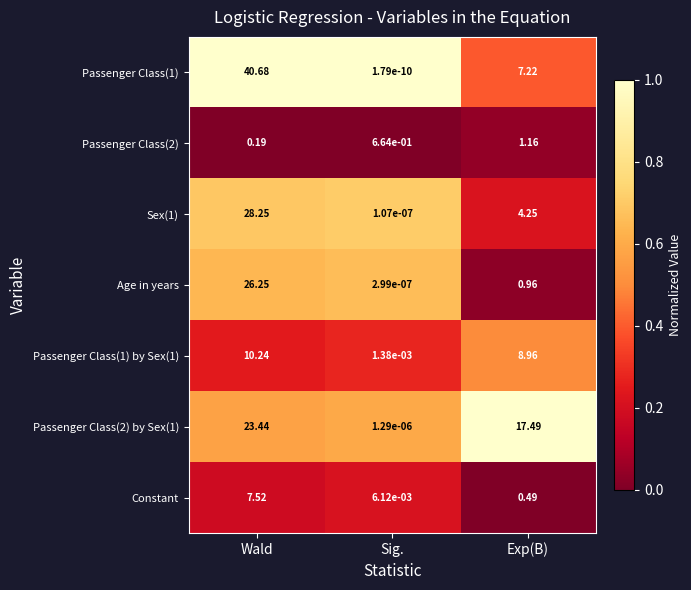

List the series in order of their peak value, lowest first.

Passenger Class(2), Constant, Passenger Class(1) by Sex(1), Passenger Class(2) by Sex(1), Age in years, Sex(1), Passenger Class(1)